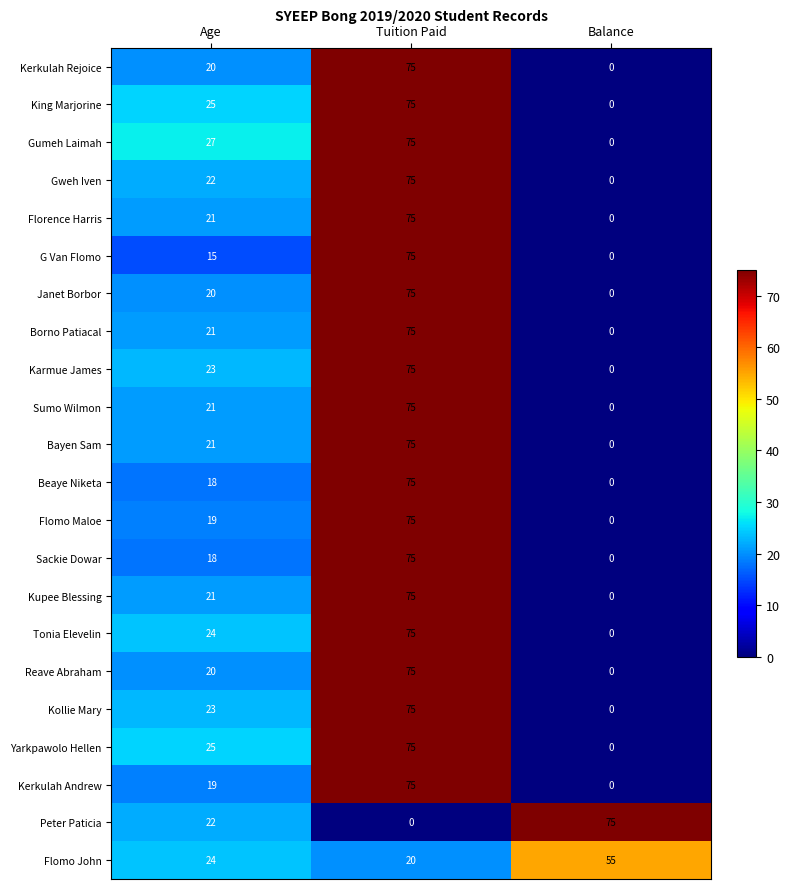

Between Age and Balance, which series saw the biggest shift?

Peter Paticia